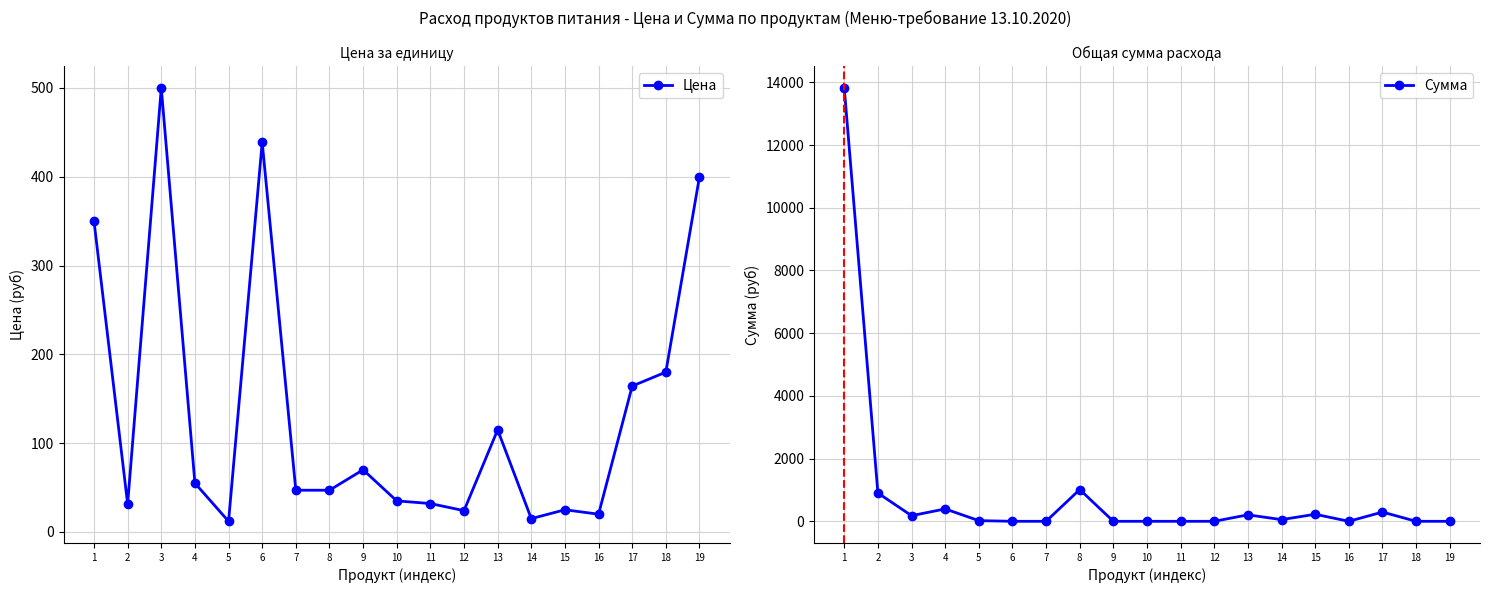

Where do Цена and Сумма first cross each other?

2 and 3